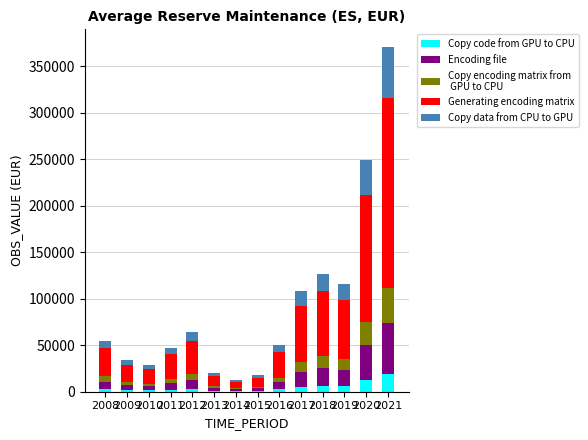

Count the number of data series in this chart.

5